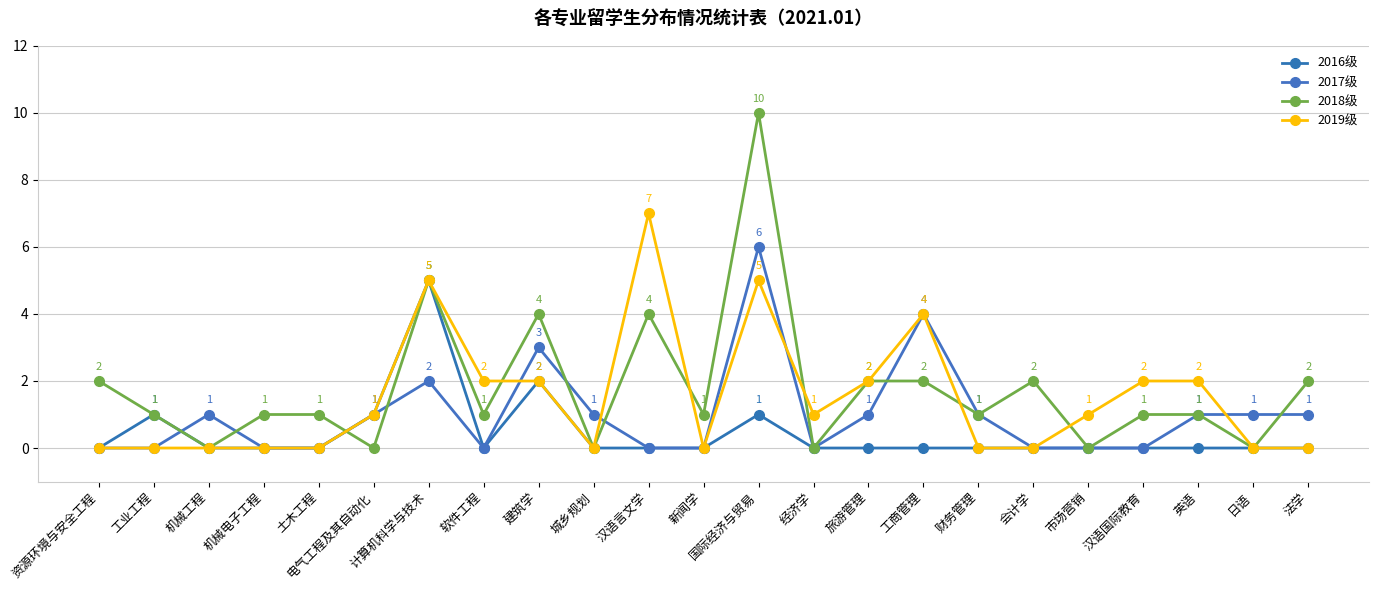

Reading right to left, what are all the values shown in this chart?

2016级: 法学=0	日语=0	英语=0	汉语国际教育=0	市场营销=0	会计学=0	财务管理=0	工商管理=0	旅游管理=0	经济学=0	国际经济与贸易=1	新闻学=0	汉语言文学=0	城乡规划=0	建筑学=2	软件工程=0	计算机科学与技术=5	电气工程及其自动化=1	土木工程=0	机械电子工程=0	机械工程=0	工业工程=1	资源环境与安全工程=0
2017级: 法学=1	日语=1	英语=1	汉语国际教育=0	市场营销=0	会计学=0	财务管理=1	工商管理=4	旅游管理=1	经济学=0	国际经济与贸易=6	新闻学=0	汉语言文学=0	城乡规划=1	建筑学=3	软件工程=0	计算机科学与技术=2	电气工程及其自动化=1	土木工程=0	机械电子工程=0	机械工程=1	工业工程=0	资源环境与安全工程=0
2018级: 法学=2	日语=0	英语=1	汉语国际教育=1	市场营销=0	会计学=2	财务管理=1	工商管理=2	旅游管理=2	经济学=0	国际经济与贸易=10	新闻学=1	汉语言文学=4	城乡规划=0	建筑学=4	软件工程=1	计算机科学与技术=5	电气工程及其自动化=0	土木工程=1	机械电子工程=1	机械工程=0	工业工程=1	资源环境与安全工程=2
2019级: 法学=0	日语=0	英语=2	汉语国际教育=2	市场营销=1	会计学=0	财务管理=0	工商管理=4	旅游管理=2	经济学=1	国际经济与贸易=5	新闻学=0	汉语言文学=7	城乡规划=0	建筑学=2	软件工程=2	计算机科学与技术=5	电气工程及其自动化=1	土木工程=0	机械电子工程=0	机械工程=0	工业工程=0	资源环境与安全工程=0